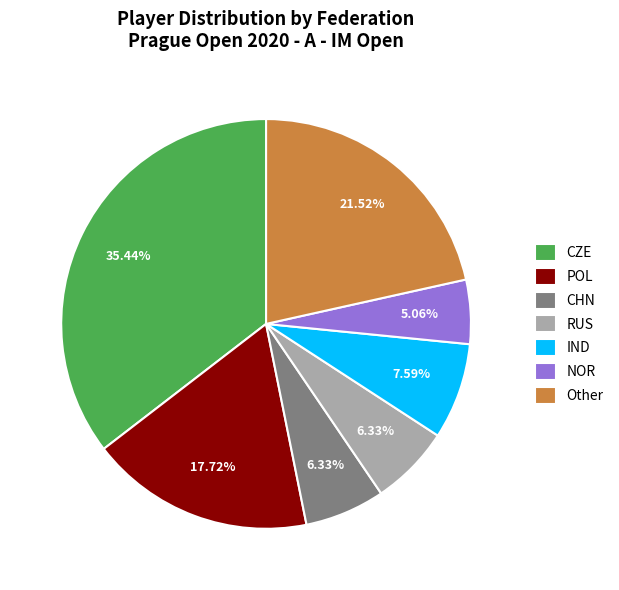

The NOR slice represents 5% of the pie. True or false?

True